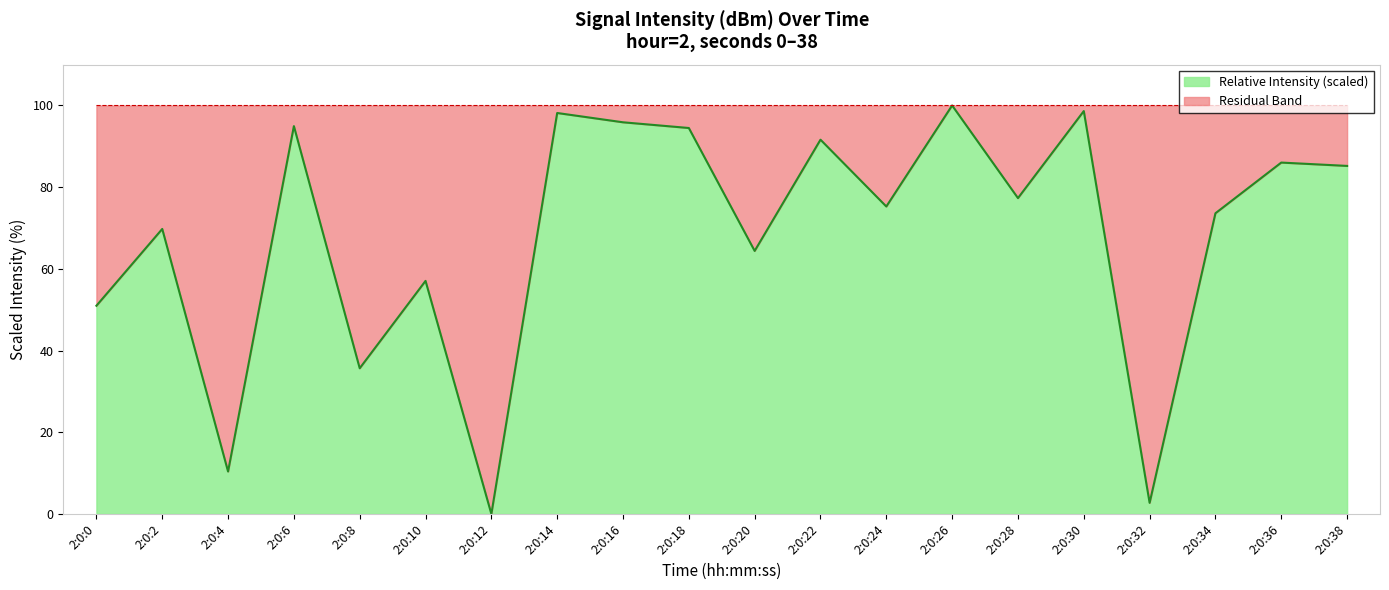

What is the difference between the second highest and second lowest values?

95.9